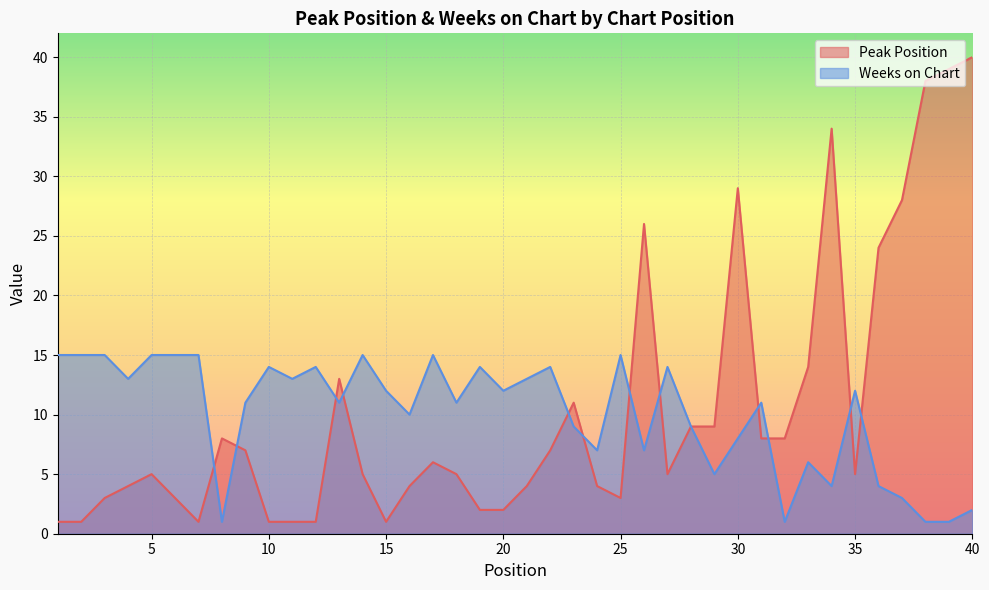

What is the value of the Peak Position point at the 20th from the left?

2